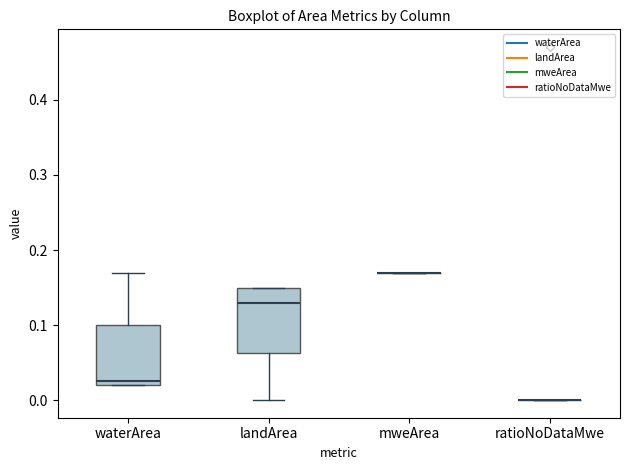

Reading left to right, read every box against the y-axis: the position of its median line, the range the box covers, and the ends of its whiskers. The values are not printed on the chart, so give them approximately, as read against the axis.

waterArea: median 0.03, box 0.02 to 0.10, whiskers 0.02 to 0.17
landArea: median 0.13, box 0.06 to 0.15, whiskers 0.00 to 0.15
mweArea: box collapsed to a line at 0.17, whiskers 0.17 to 0.17
ratioNoDataMwe: box collapsed to a line at 0.00, whiskers 0.00 to 0.00